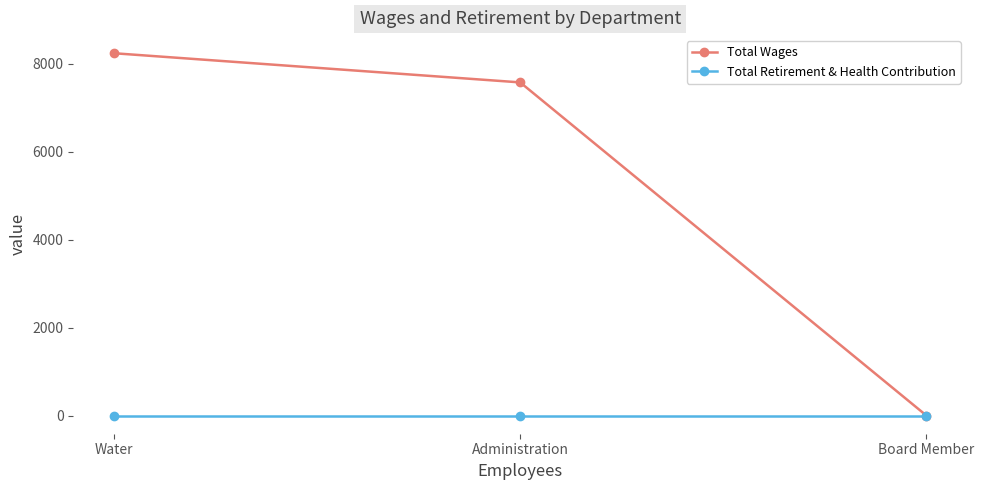

What is the total value across all series at Administration?

7575